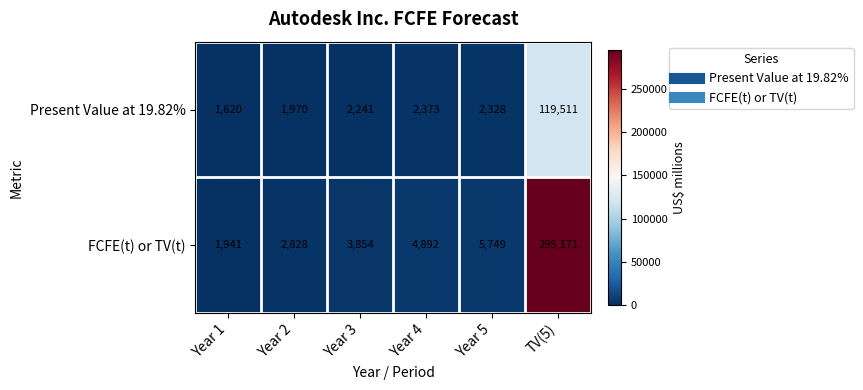

List the series in order of their peak value, highest first.

FCFE(t) or TV(t), Present Value at 19.82%